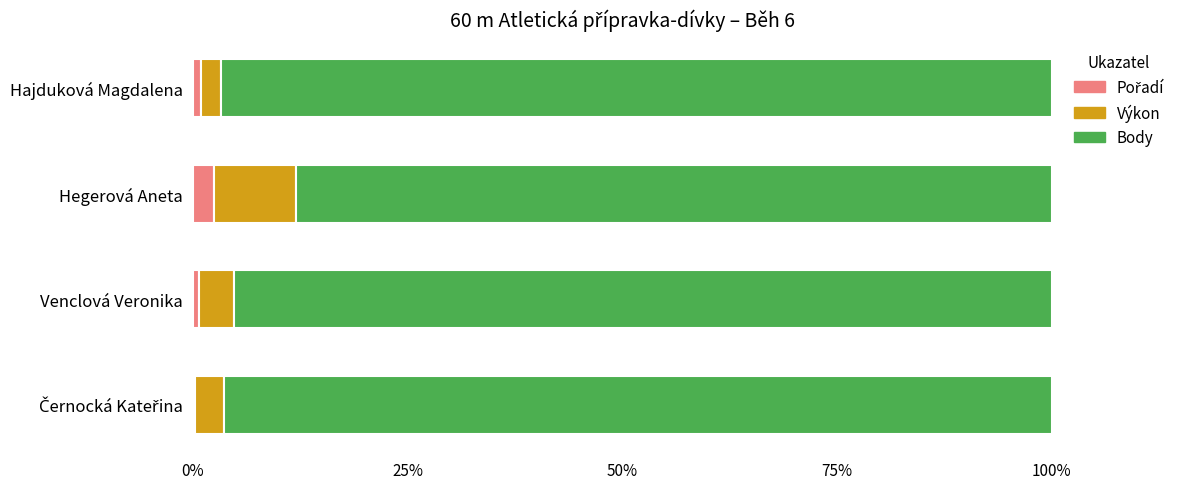

What is the difference between the maximum and minimum values in the Pořadí series?

2.2